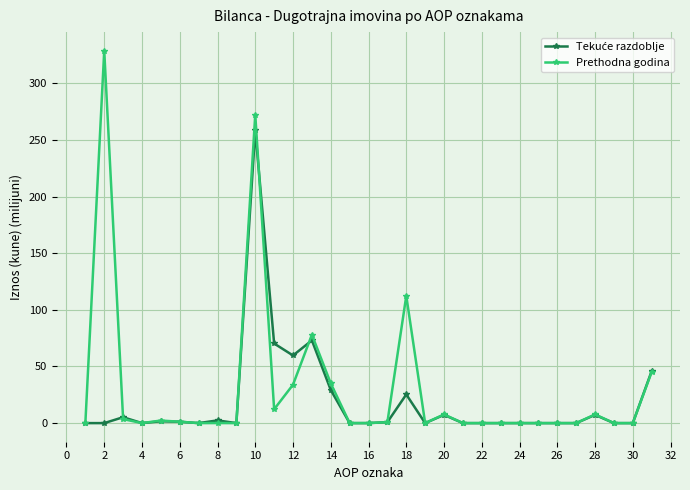

What is the greatest value displayed?

328.7